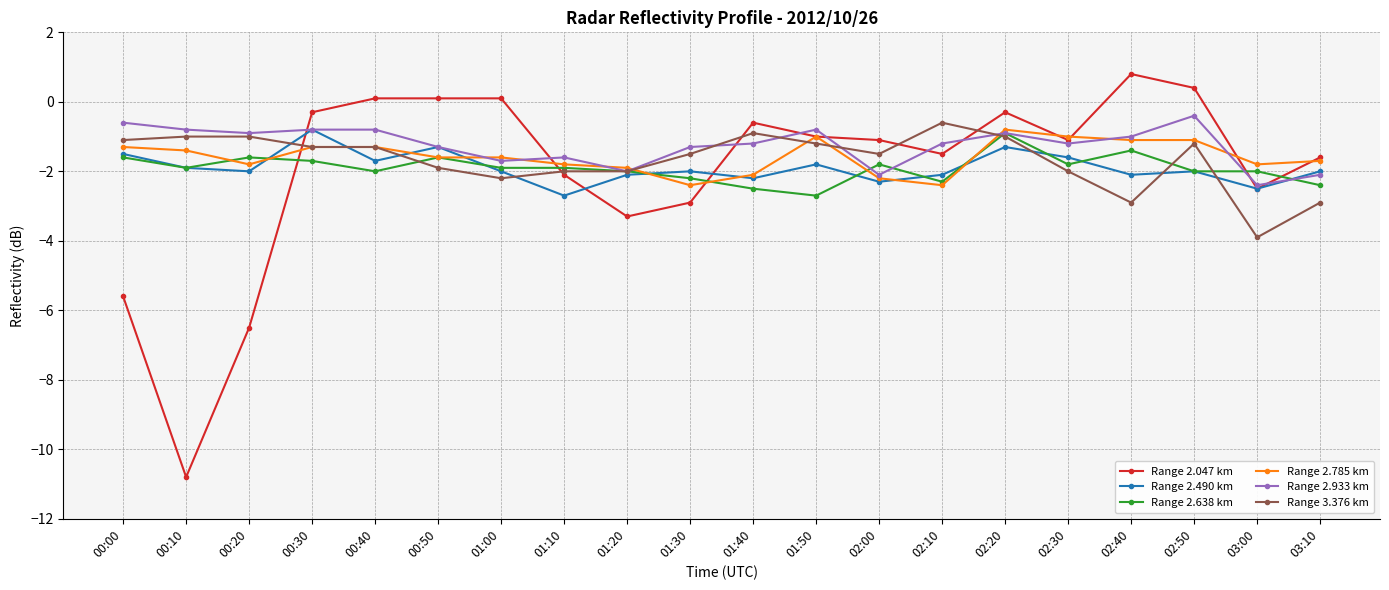

What is the difference between the second highest and minimum values in the Range 2.047 km series?

11.2